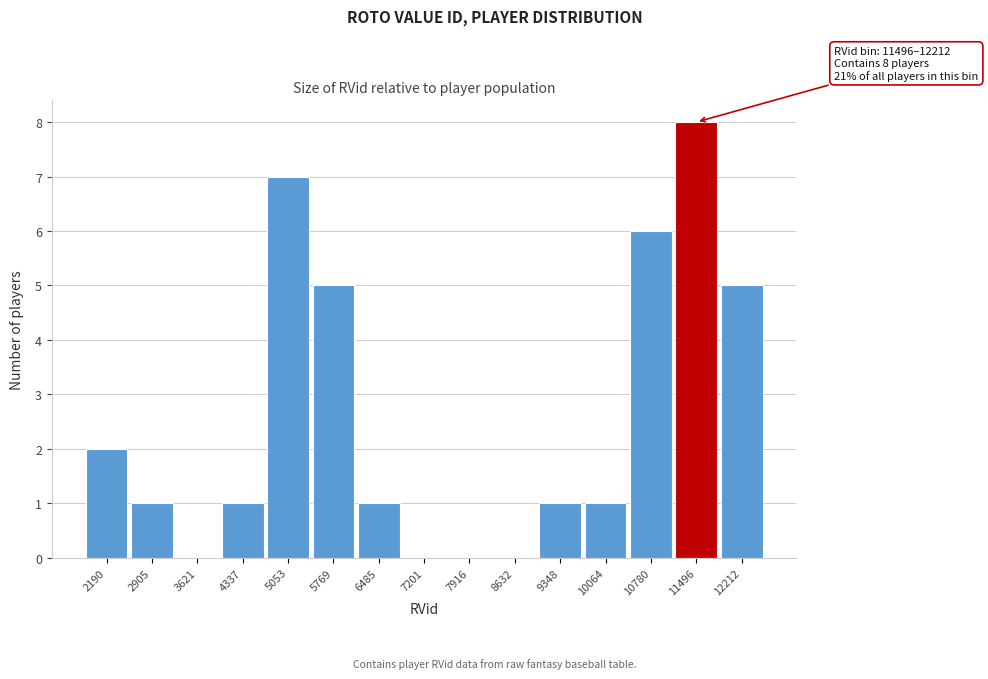

Reading left to right, what are all the values shown in this chart?

2190=2	2905=1	3621=0	4337=1	5053=7	5769=5	6485=1	7201=0	7916=0	8632=0	9348=1	10064=1	10780=6	11496=8	12212=5